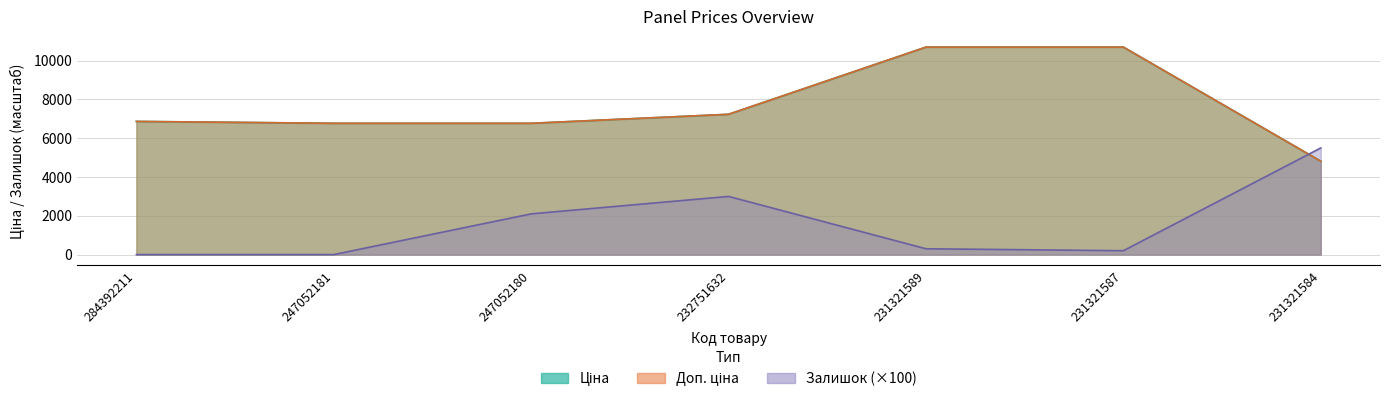

What is the total value across all series at 231321589?

21701.0